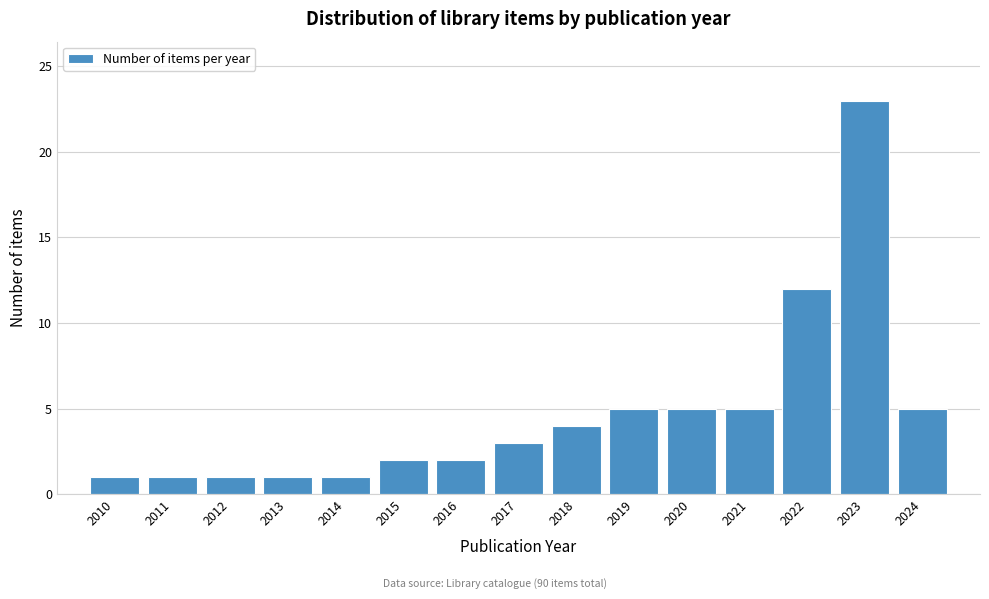

Reading left to right, what are all the values shown in this chart?

2010=1	2011=1	2012=1	2013=1	2014=1	2015=2	2016=2	2017=3	2018=4	2019=5	2020=5	2021=5	2022=12	2023=23	2024=5